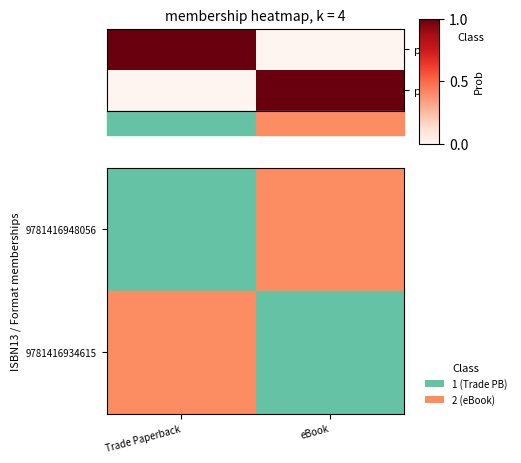

What is the sum of the 9781416934615 values at Trade Paperback and eBook?

1